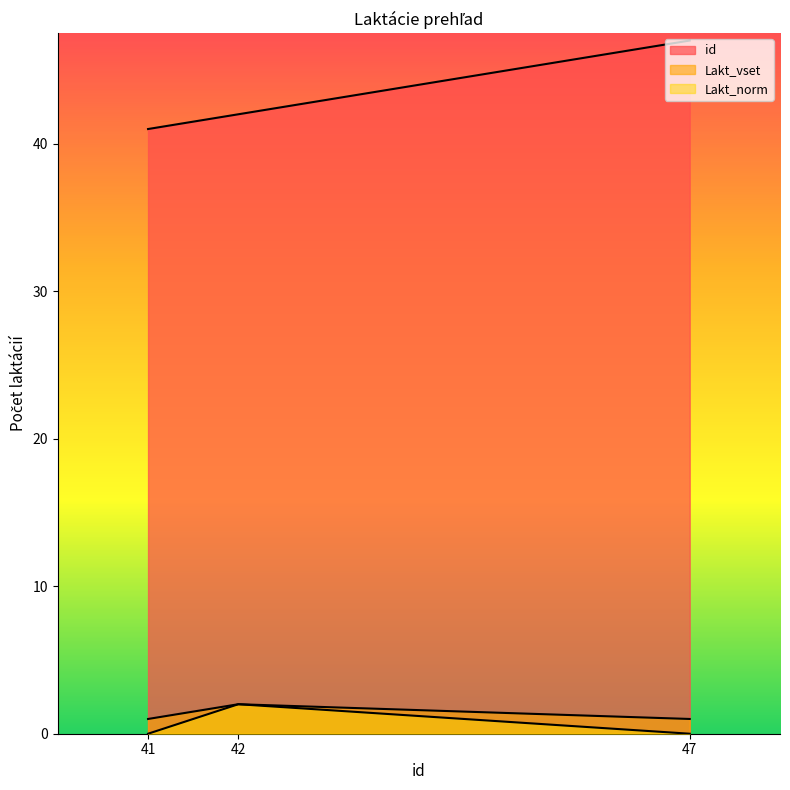

Is the value of Lakt_norm at 47 greater than the value of Lakt_vset at 42?

No